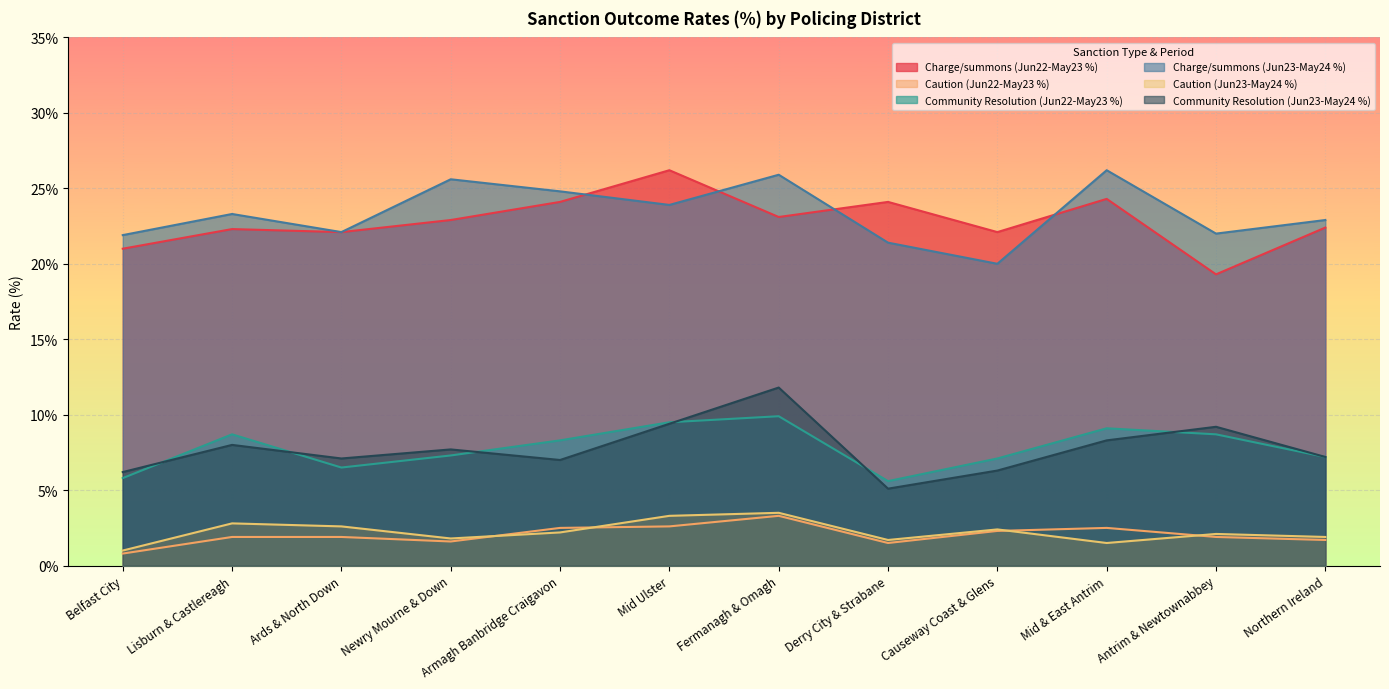

Reading left to right, extract all data points from this chart.

Charge/summons (Jun22-May23 %): 21.0	22.3	22.1	22.9	24.1	26.2	23.1	24.1	22.1	24.3	19.3	22.4
Caution (Jun22-May23 %): 0.8	1.9	1.9	1.6	2.5	2.6	3.3	1.5	2.3	2.5	1.9	1.7
Community Resolution (Jun22-May23 %): 5.8	8.7	6.5	7.3	8.3	9.5	9.9	5.6	7.1	9.1	8.7	7.2
Charge/summons (Jun23-May24 %): 21.9	23.3	22.1	25.6	24.8	23.9	25.9	21.4	20.0	26.2	22.0	22.9
Caution (Jun23-May24 %): 1.0	2.8	2.6	1.8	2.2	3.3	3.5	1.7	2.4	1.5	2.1	1.9
Community Resolution (Jun23-May24 %): 6.2	8.0	7.1	7.7	7.0	9.4	11.8	5.1	6.3	8.3	9.2	7.2